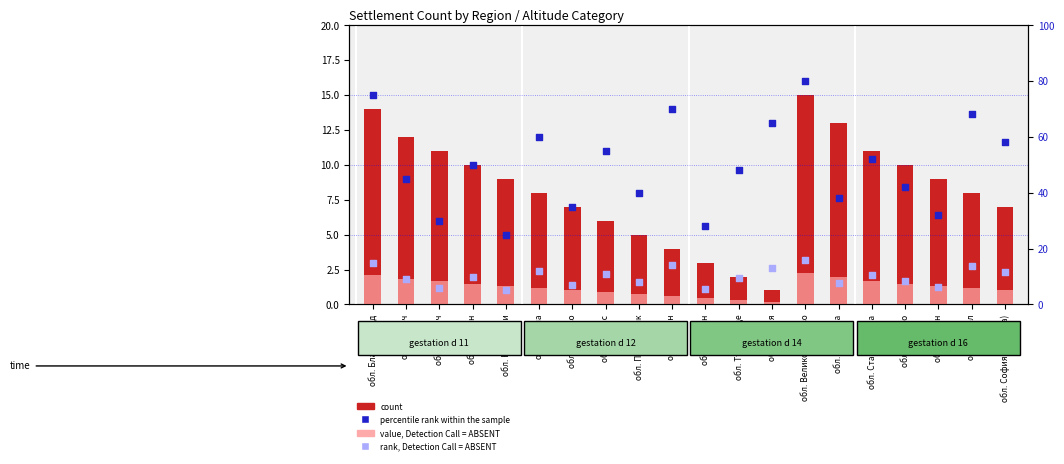

Which series contains the highest Y value?

percentile rank within the sample